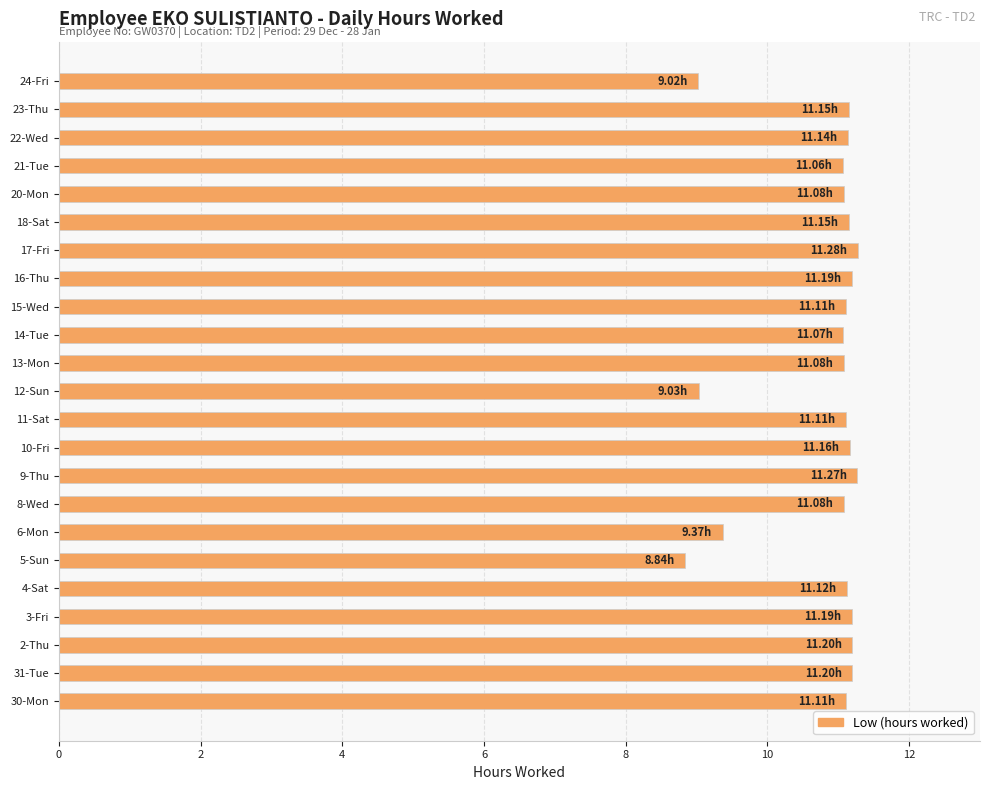

What is the difference between the maximum and second lowest values?

2.3